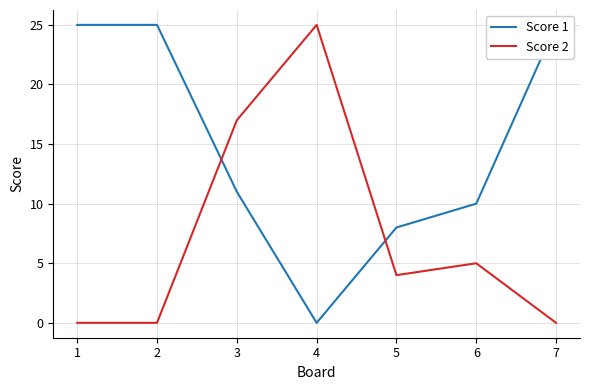

Where is Score 2 nearest to the value 12?

3